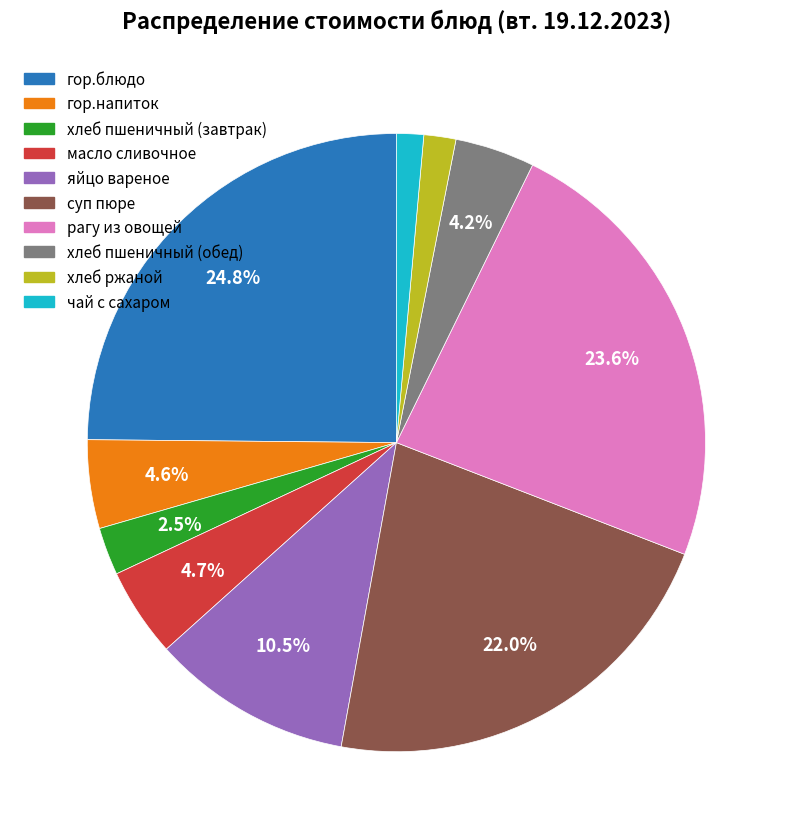

To the nearest percent, what is the combined percentage of яйцо вареное and гор.напиток?

15%